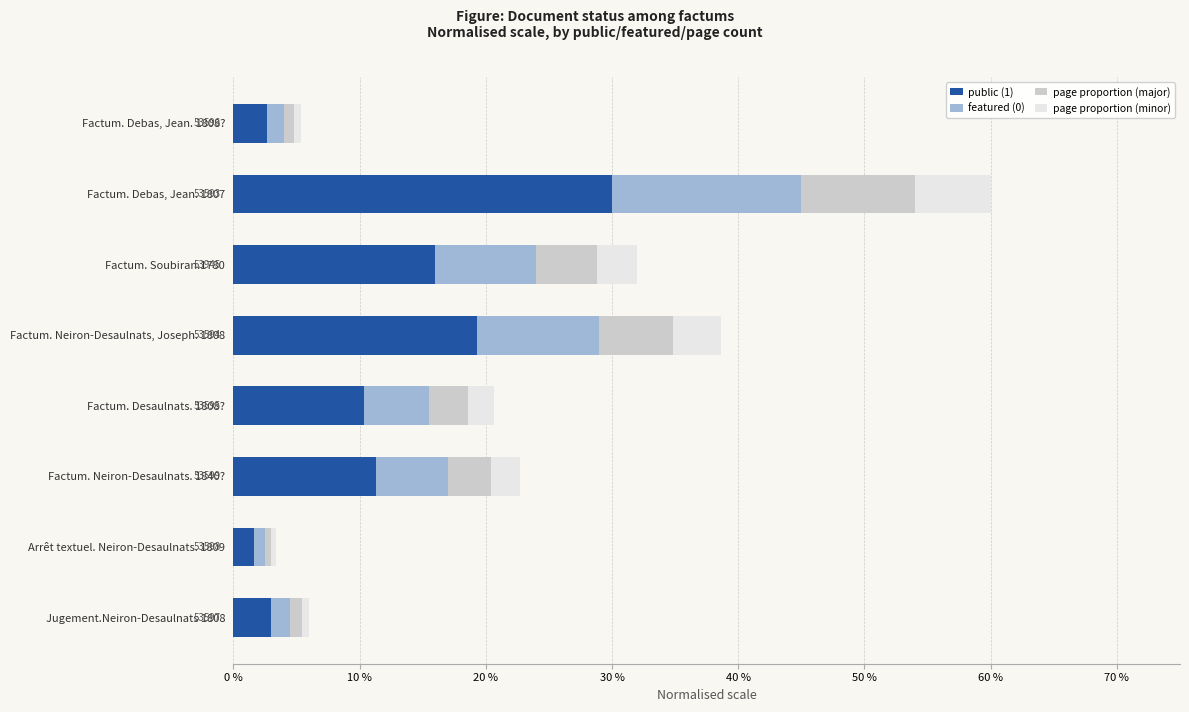

How many values in the public (1) series exceed 11?

4